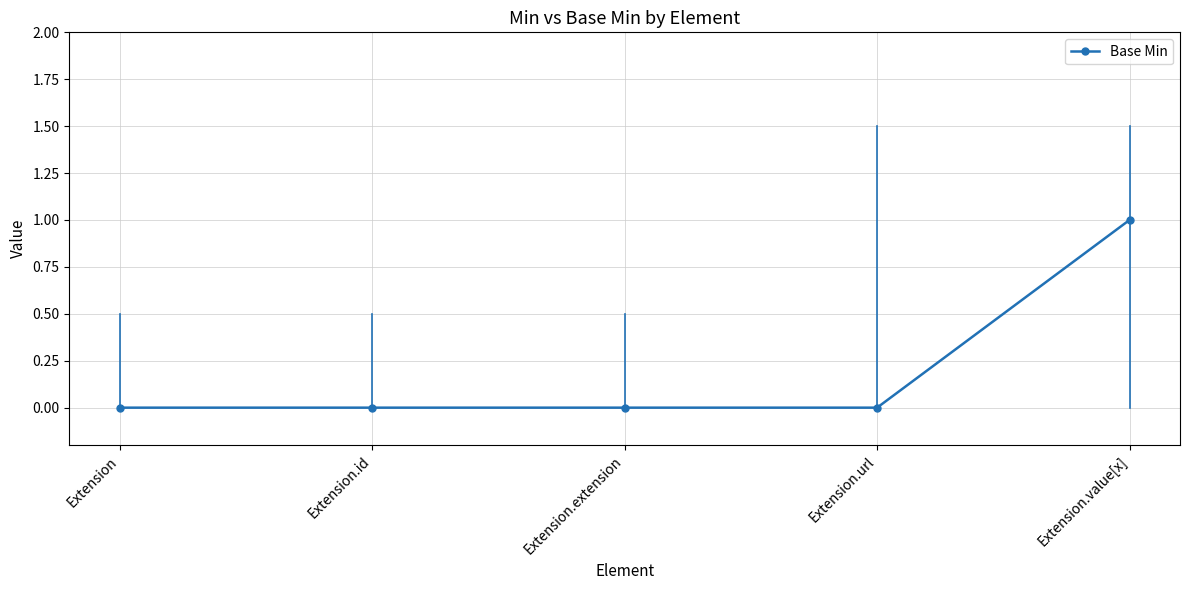

At which category does the chart reach its peak across all series?

Extension.value[x]